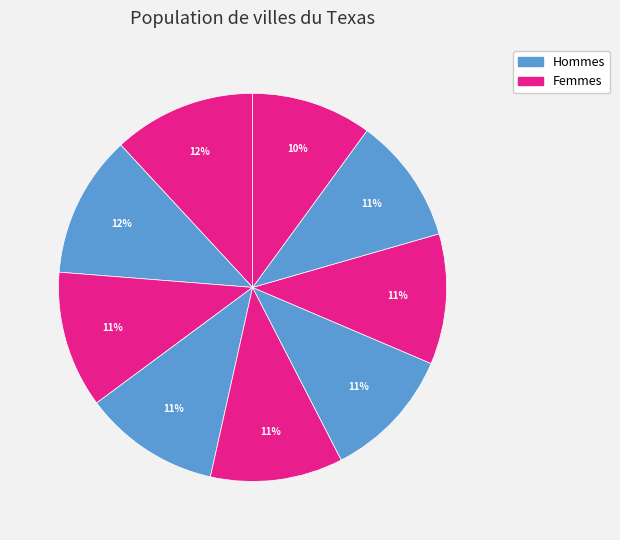

Count the number of slices in the pie.

9